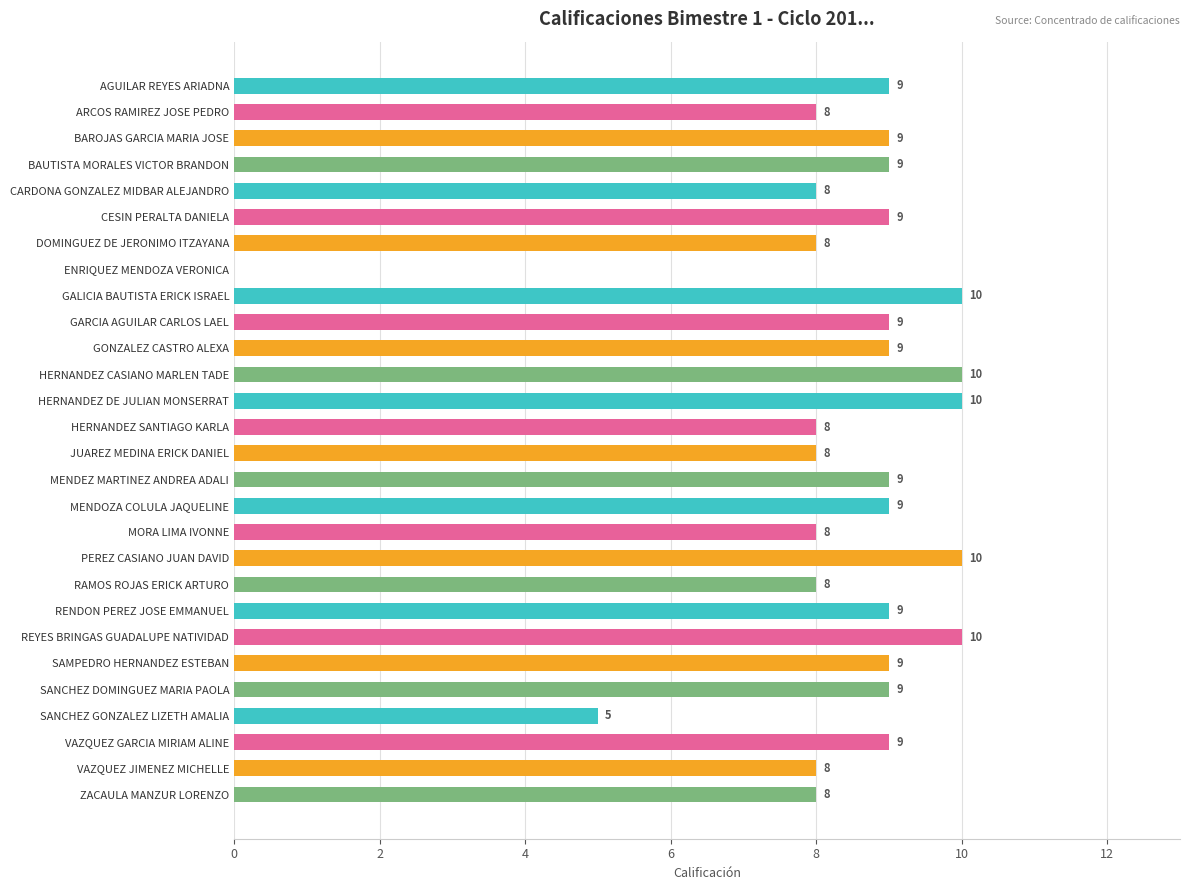

How many values are above zero?

27